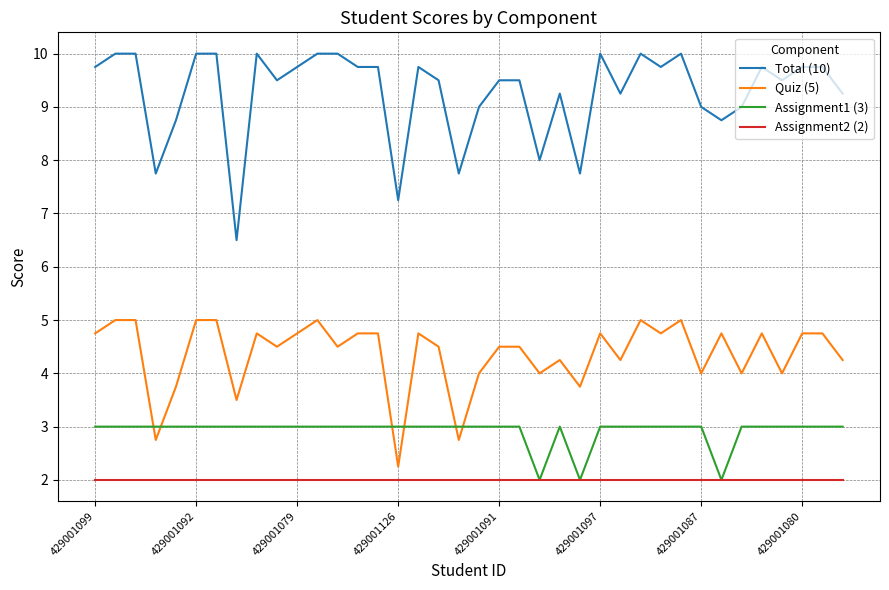

Which series has the largest total across all categories?

Total (10)